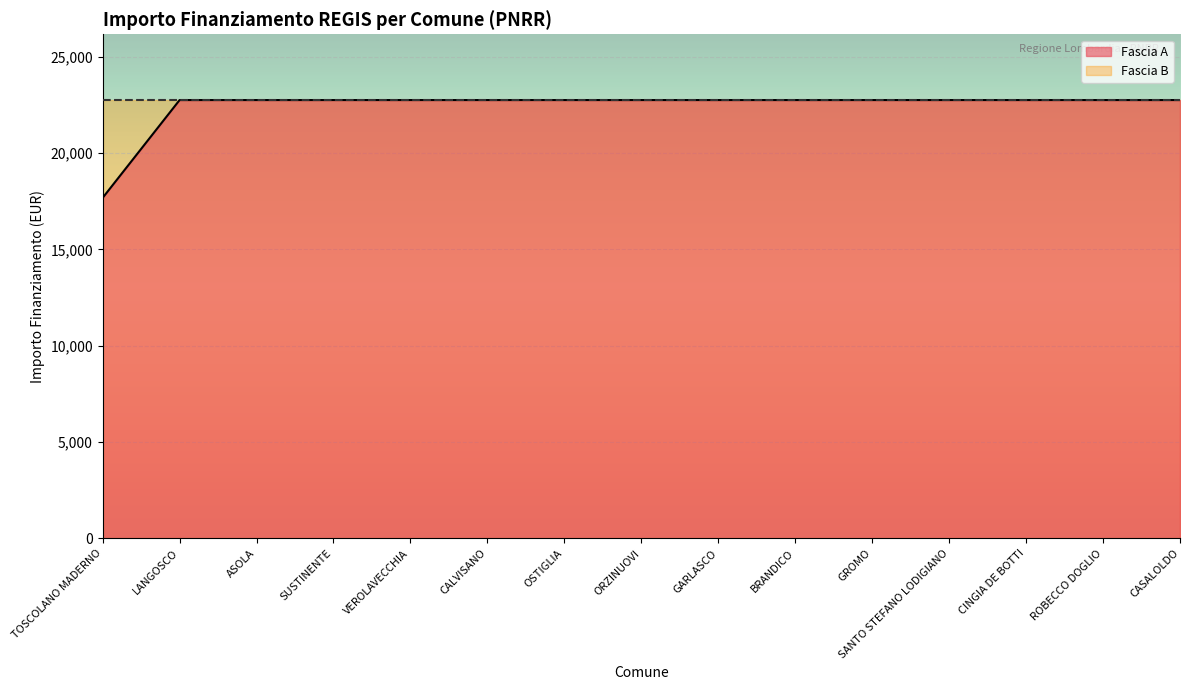

The value at SUSTINENTE is 22750.0. True or false?

True